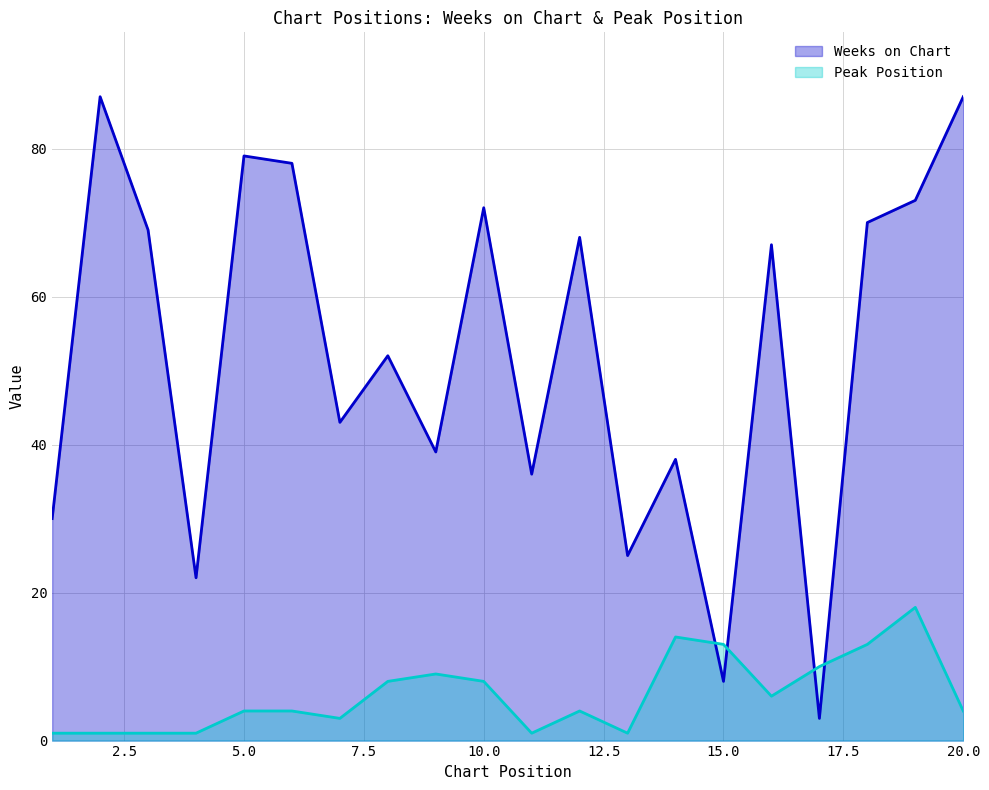

Between which two adjacent categories do Peak Position and Weeks on Chart first intersect?

14 and 15